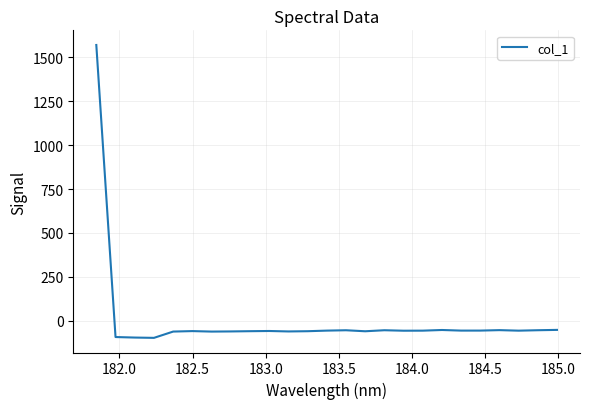

What is the maximum value shown in the chart?

1570.5